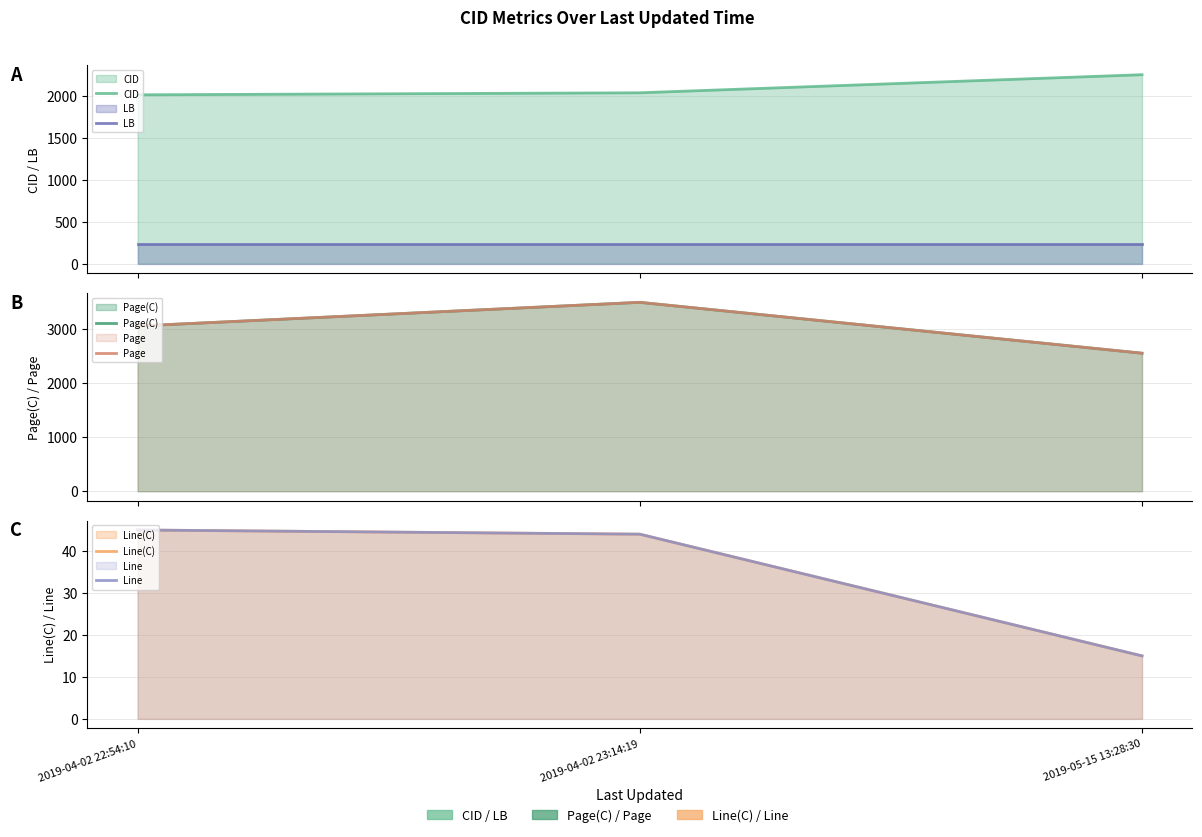

Which series has the widest spread of values?

Page(C)